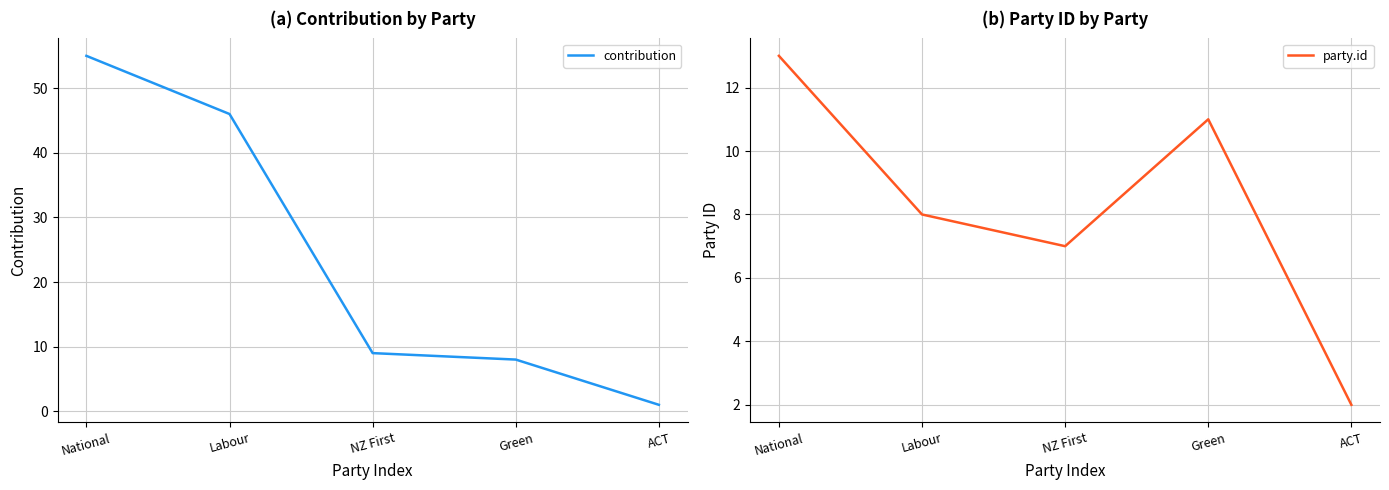

At how many categories does at least one series exceed 2?

4